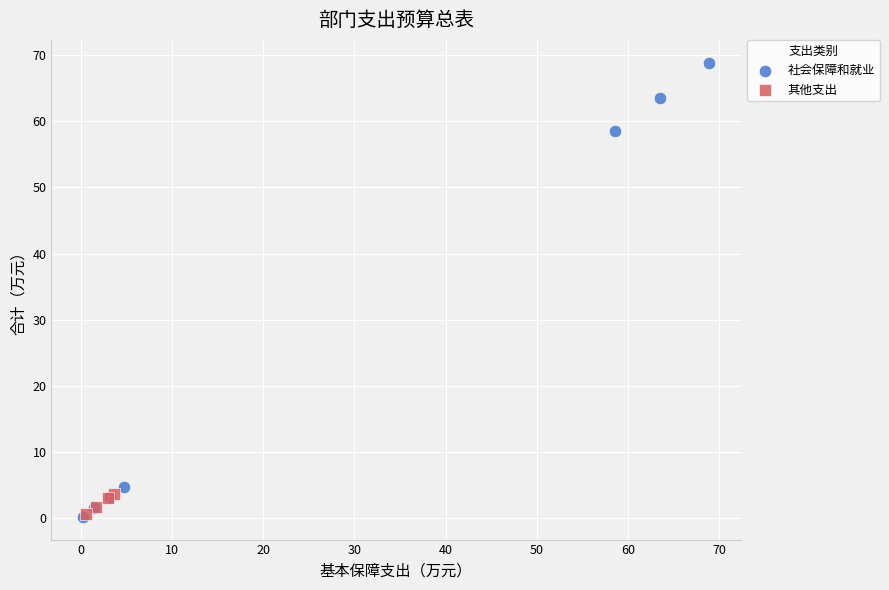

Which series has the widest spread of Y values?

社会保障和就业